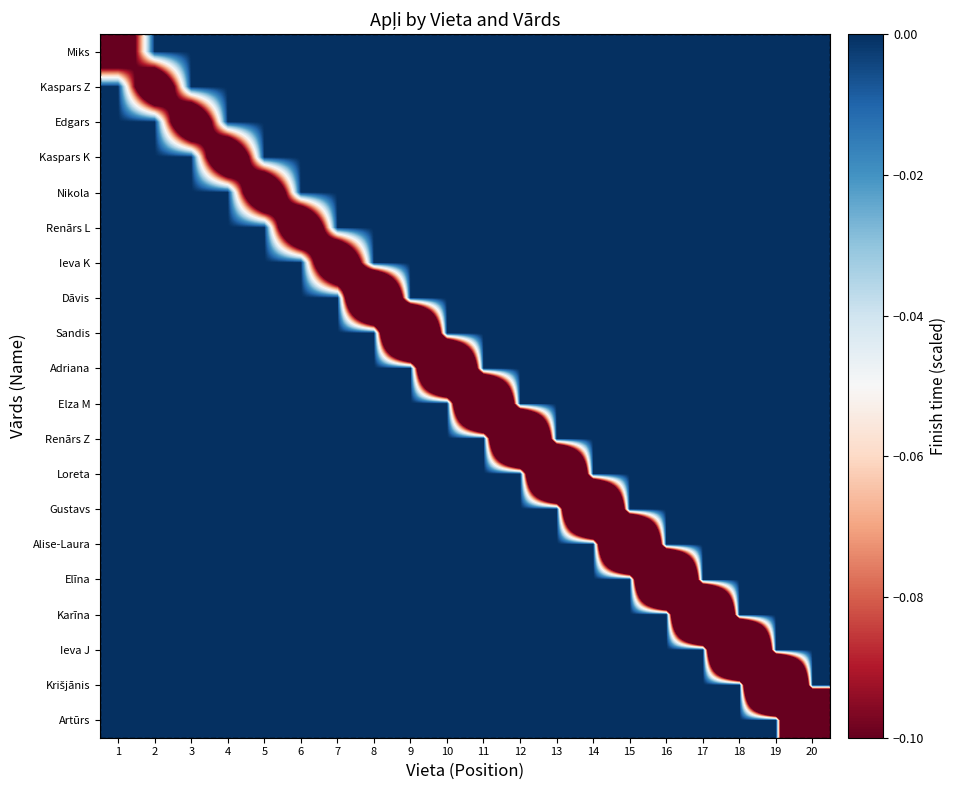

How many categories are shown in the chart?

20